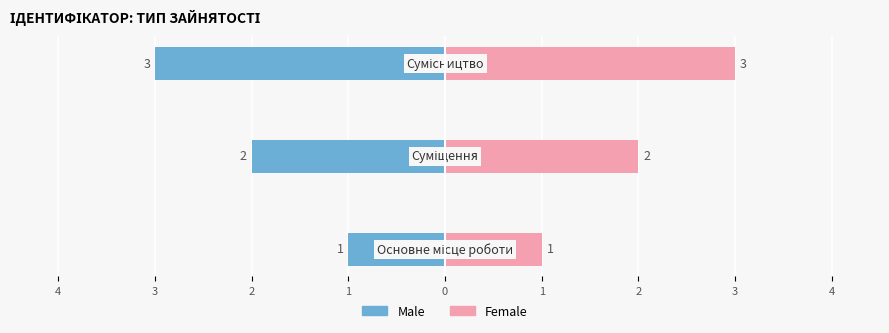

How many bars are there in total?

6